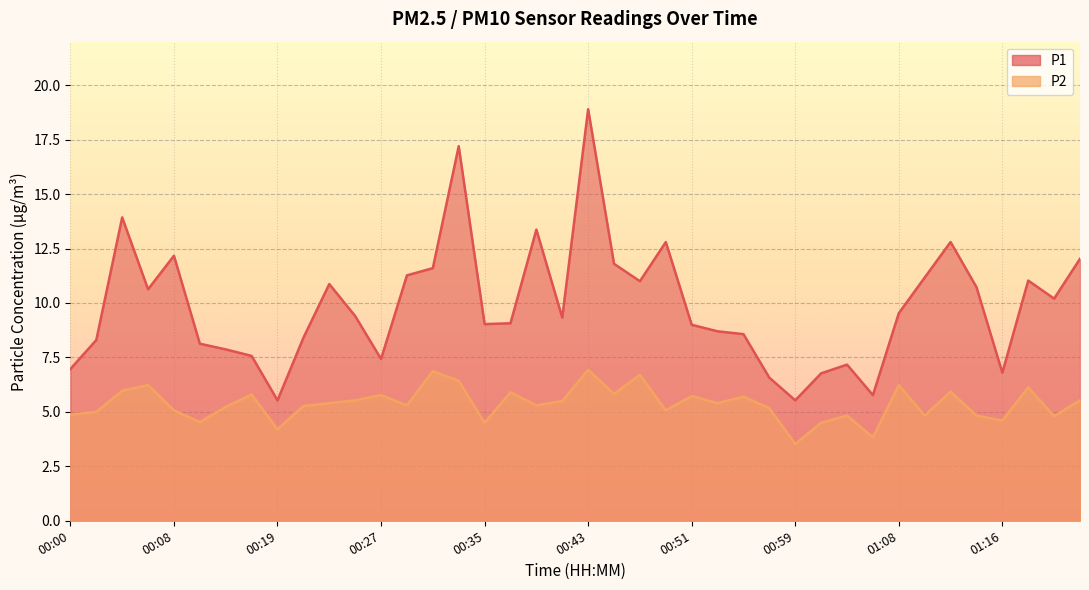

At which label does P2 reach its peak?

00:43